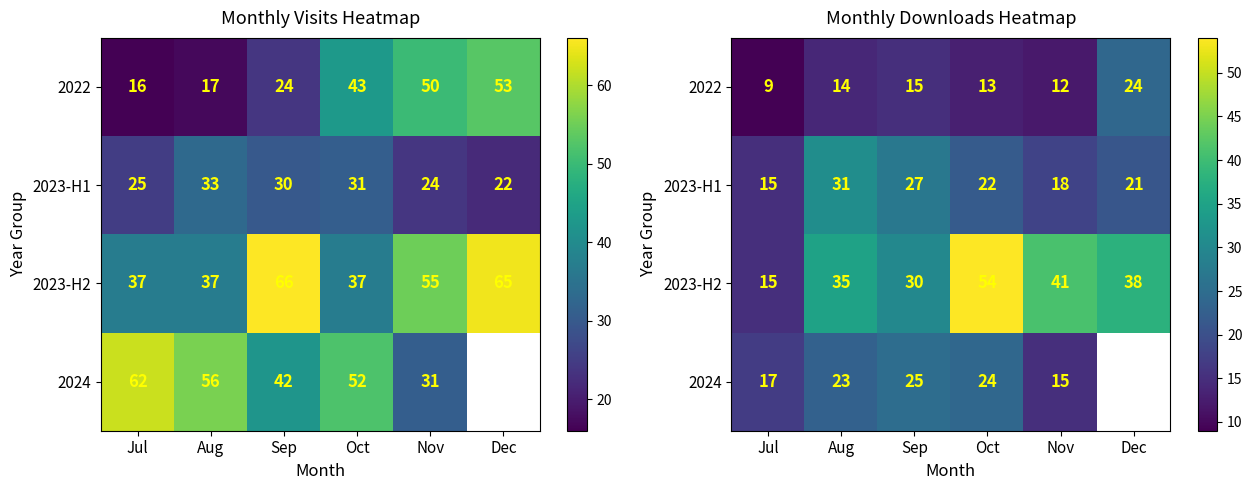

How many positive values does the 2024 series have?

5